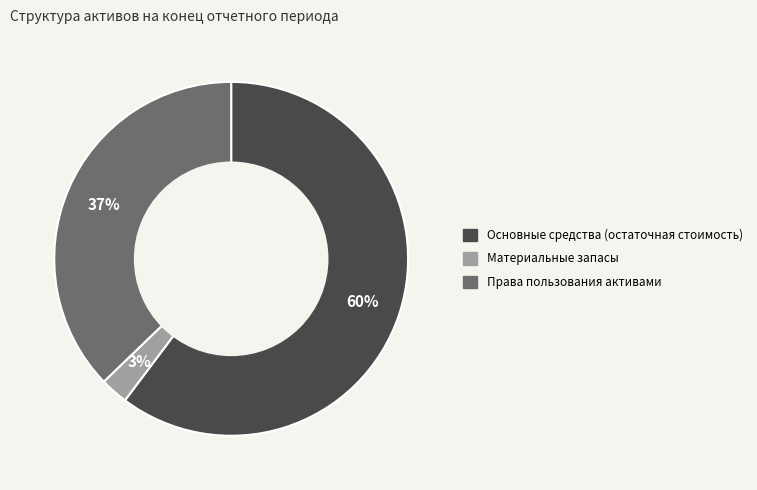

To the nearest percent, what is the average slice percentage?

33%